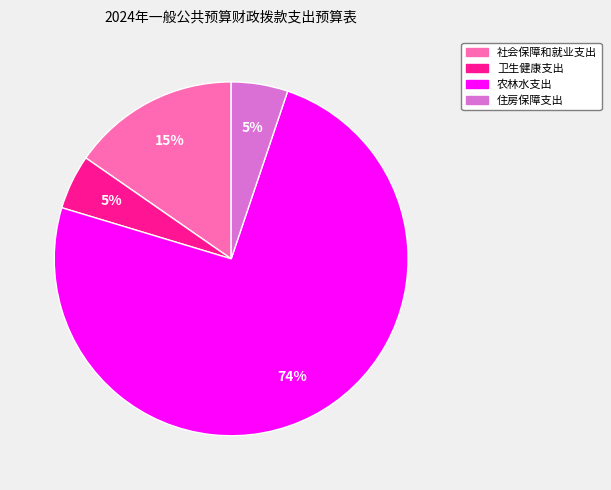

Which has a higher value, 卫生健康支出 or 农林水支出?

农林水支出